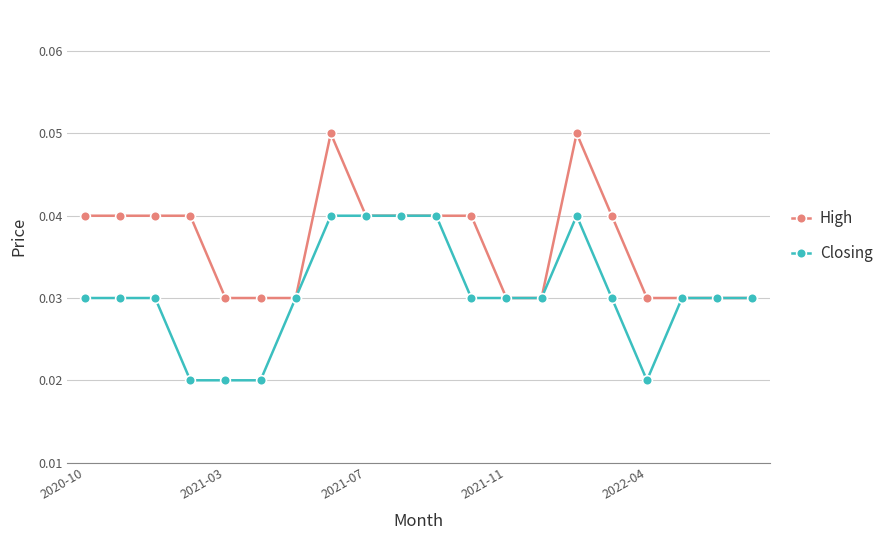

Which series has the largest total across all categories?

High